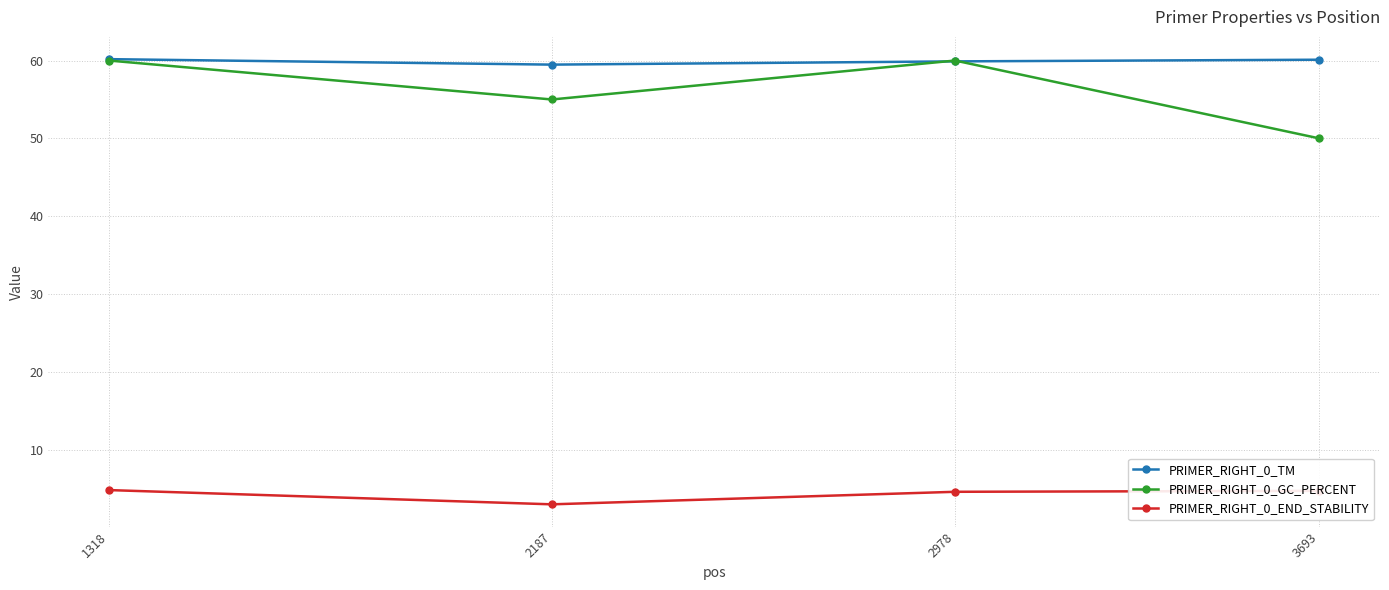

What is the difference between the PRIMER_RIGHT_0_END_STABILITY values at 2978 and 3693?

0.1